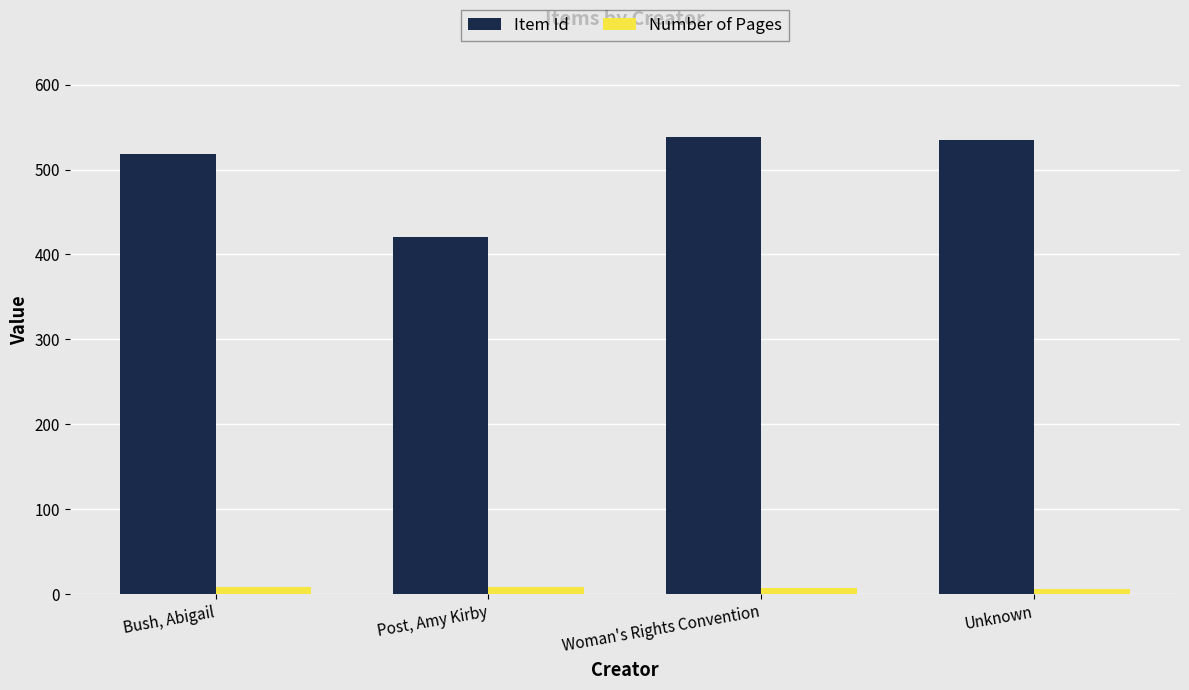

Is it true that Number of Pages equals 7 at Woman's Rights Convention?

True